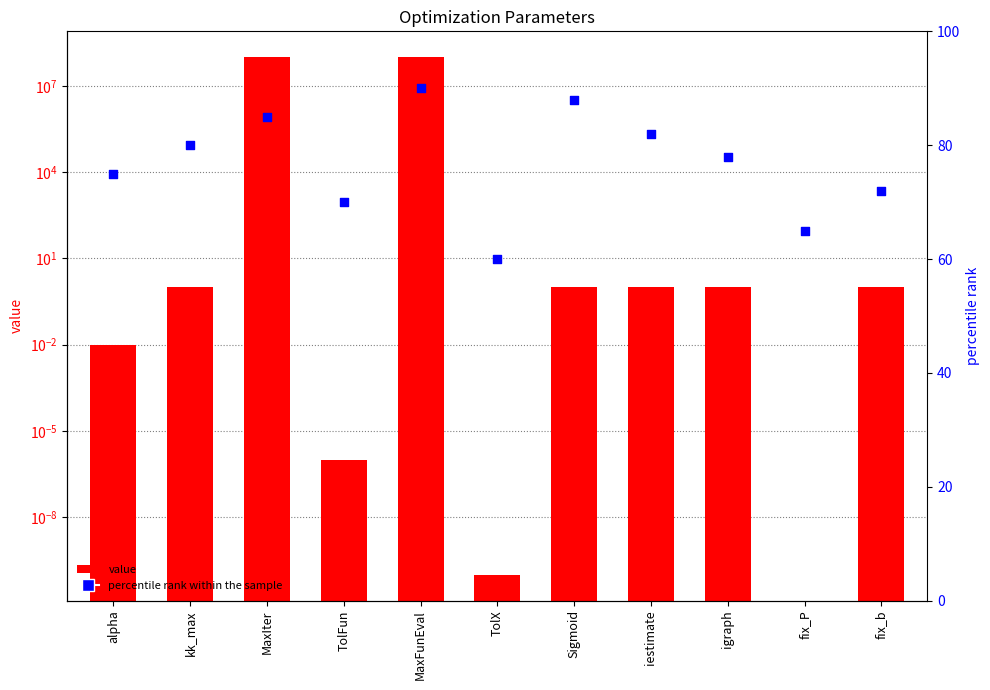

Which series contains the highest Y value?

value